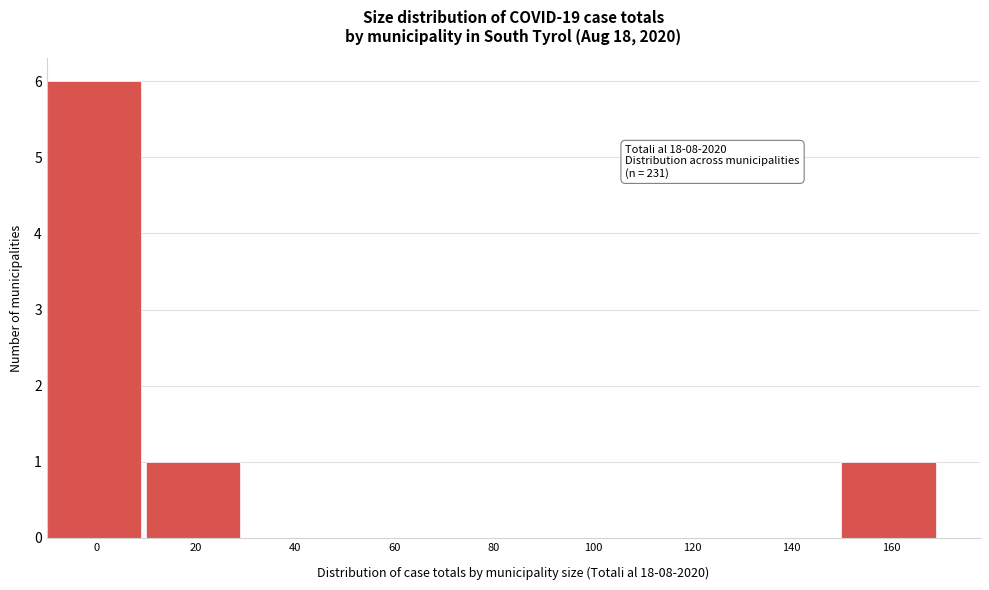

Reading right to left, extract all data points from this chart.

160=1	140=0	120=0	100=0	80=0	60=0	40=0	20=1	0=6